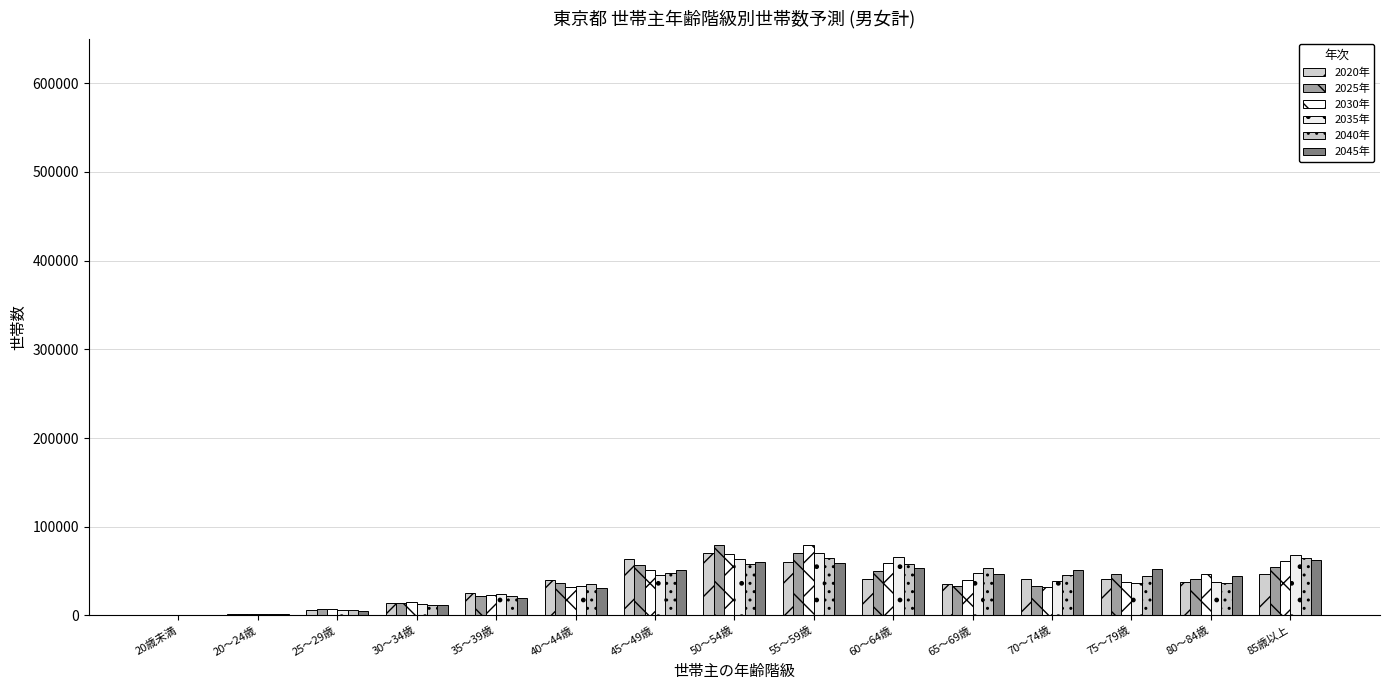

How many distinct data groups are displayed?

6